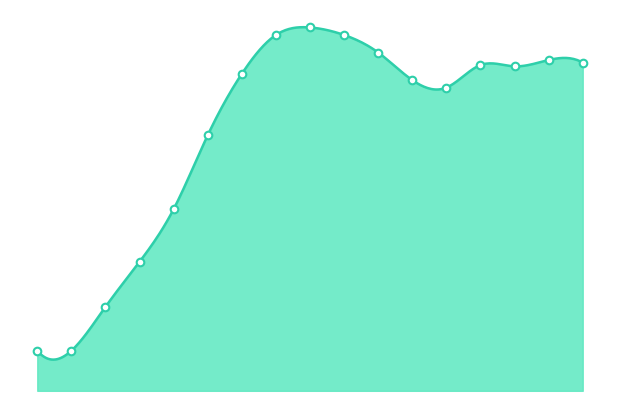

What is the change in value from 24 to 60?

+0.2